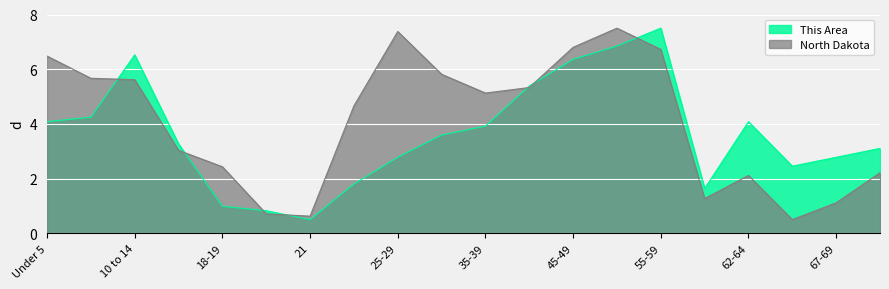

What is the spread (max minus min) of values at 70-74?

0.9